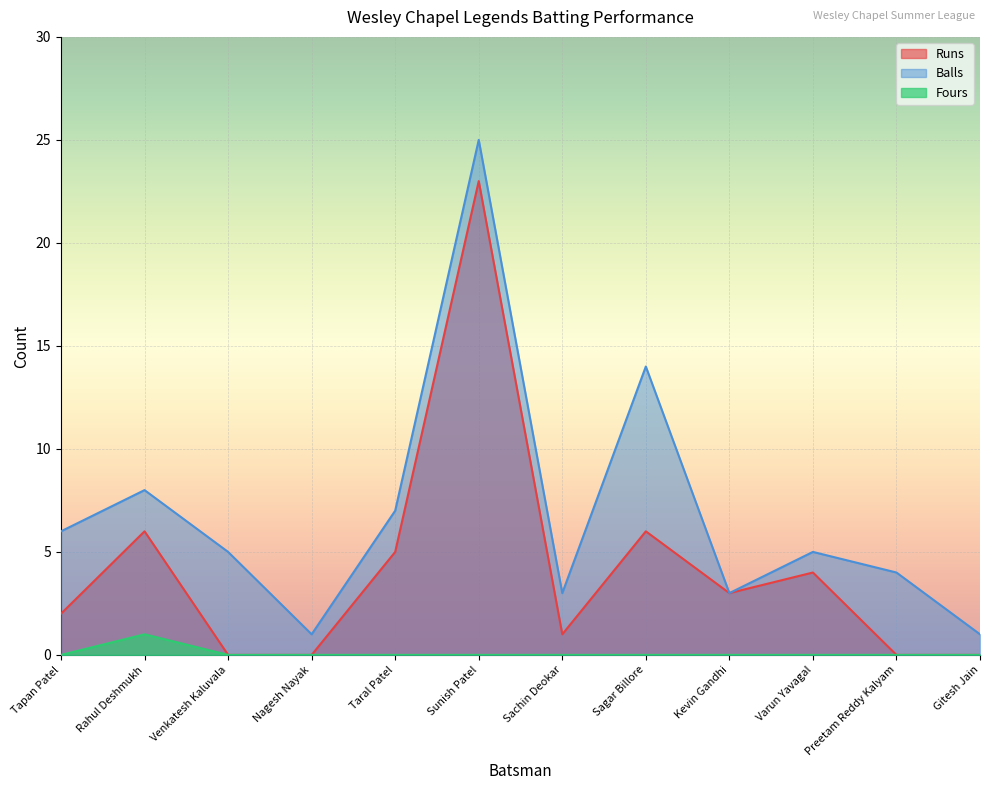

The Balls series shows 3 at Venkatesh Kaluvala. True or false?

False